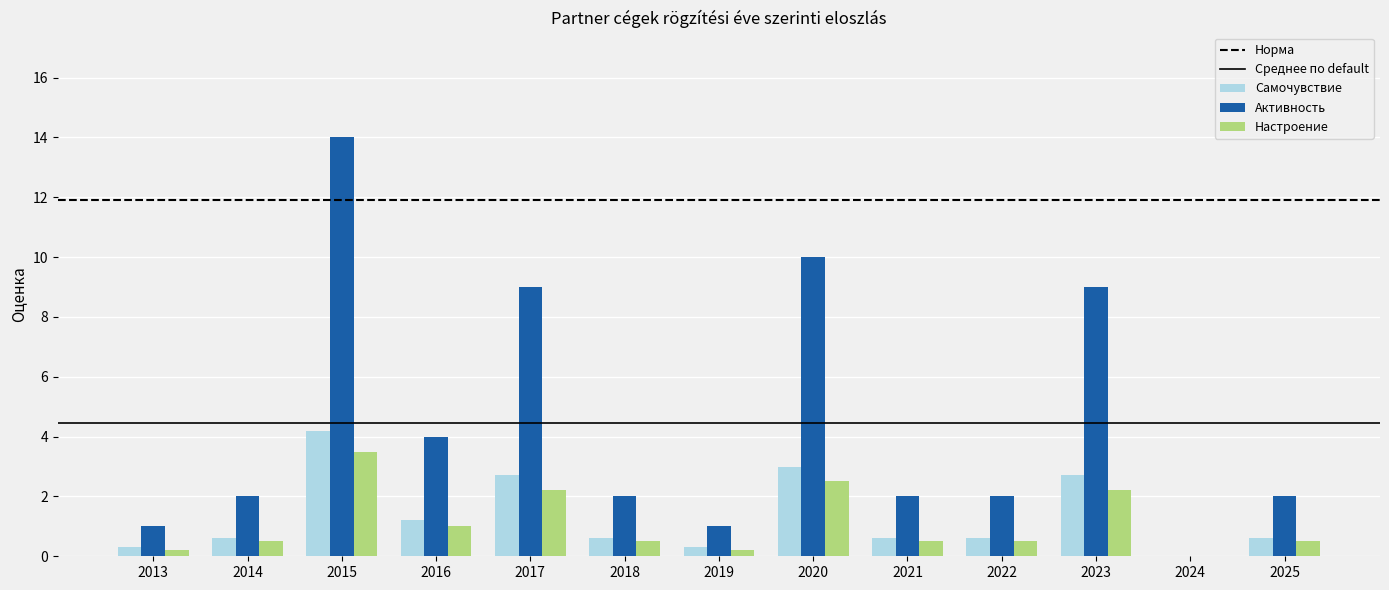

What is the highest value of the Настроение series?

3.5